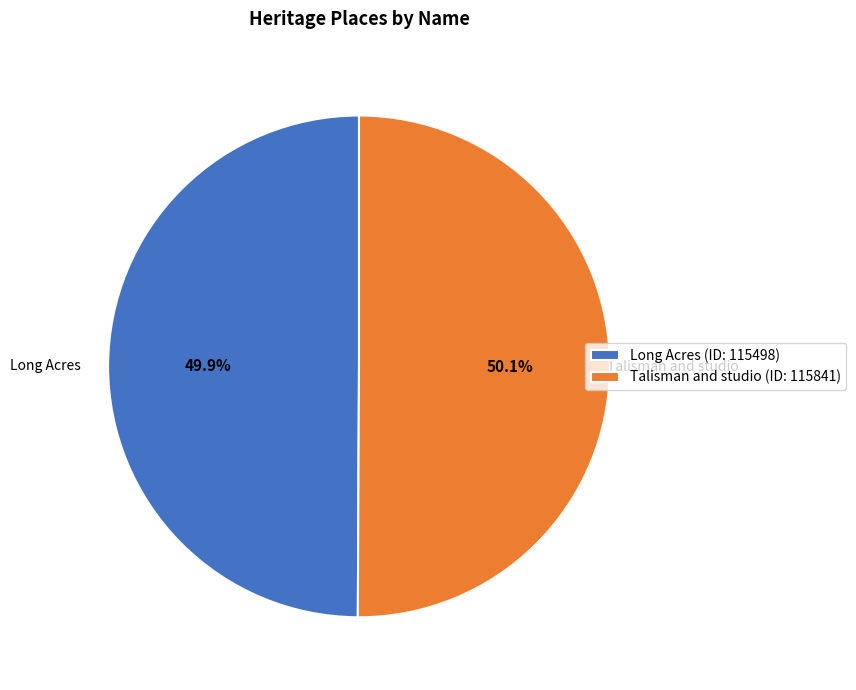

Count the number of slices in the pie.

2